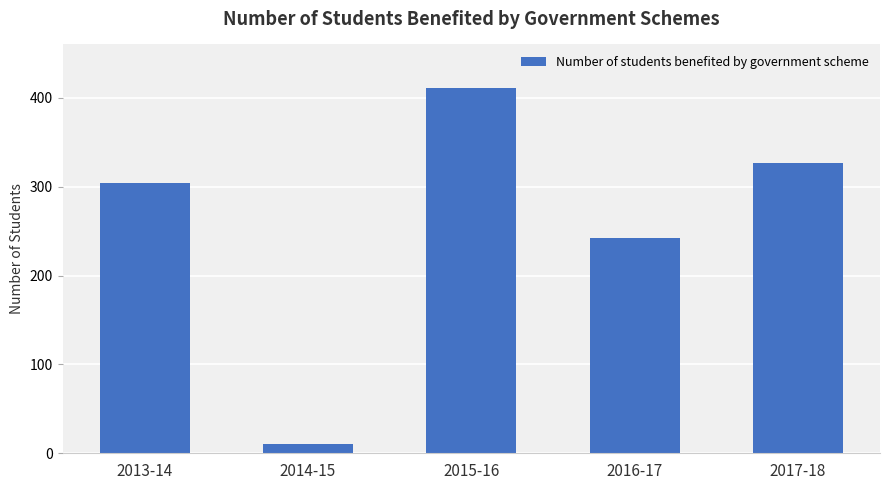

Which category has the highest value across all series?

2015-16